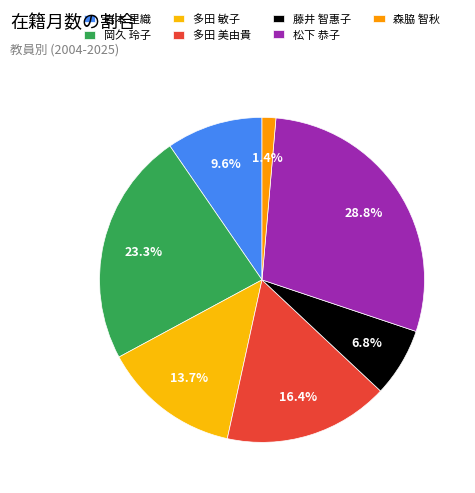

Is 多田 敏子 the majority of the pie?

No